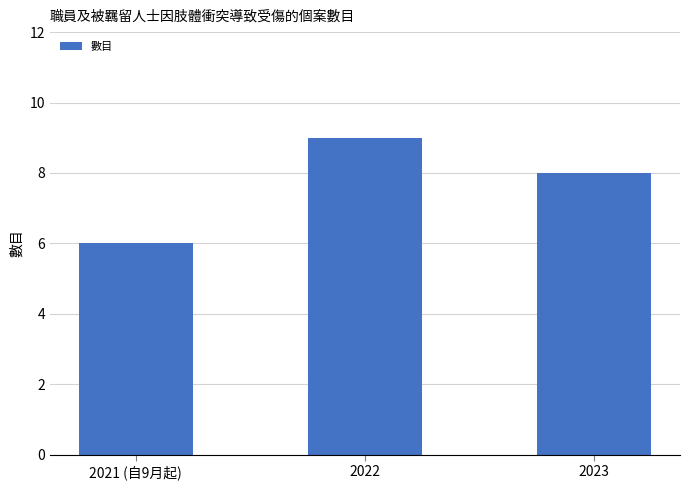

Which has a higher value, 2023 or 2022?

2022